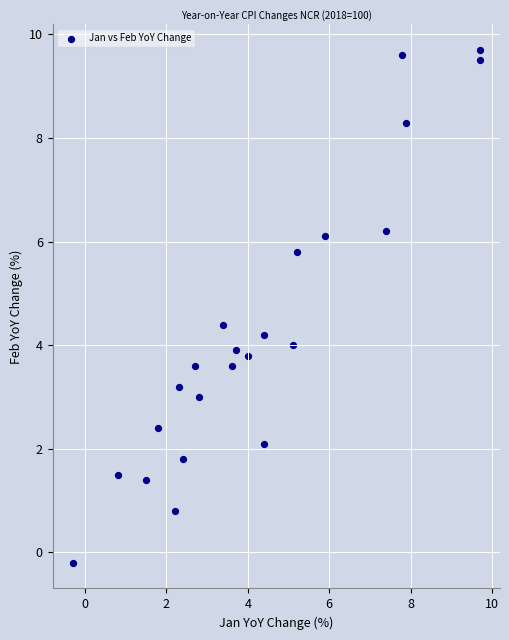

What is the range of Y values (max minus min)?

9.9